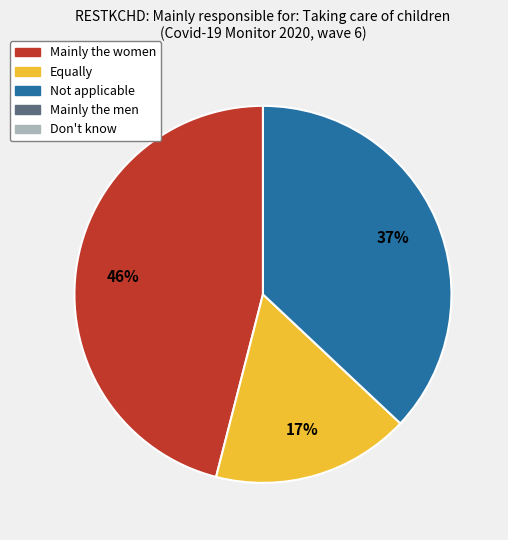

To the nearest percent, what is the average slice percentage?

33%